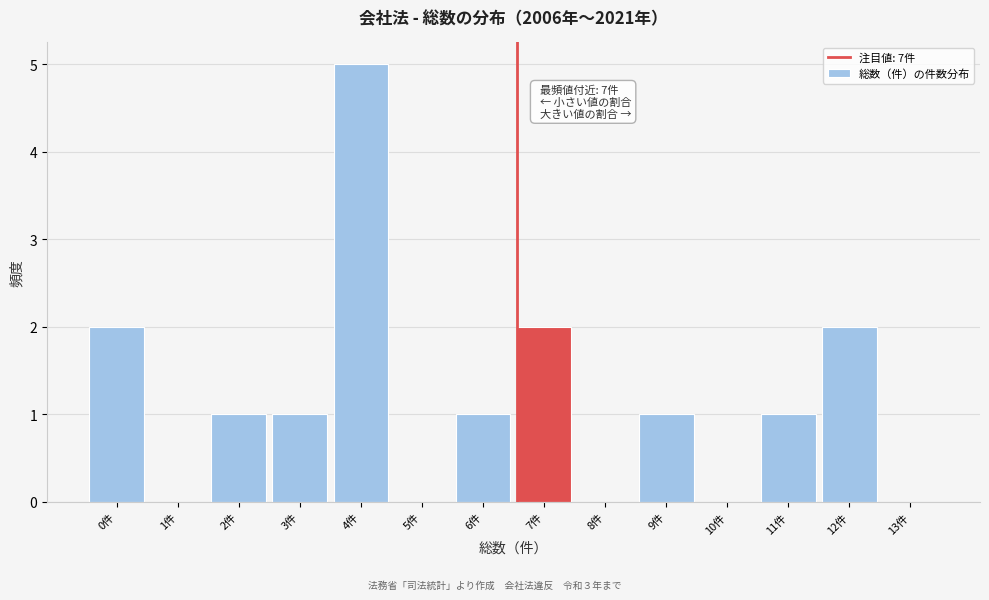

Reading right to left, transcribe all the data shown in this chart.

13件=0	12件=2	11件=1	10件=0	9件=1	8件=0	7件=2	6件=1	5件=0	4件=5	3件=1	2件=1	1件=0	0件=2